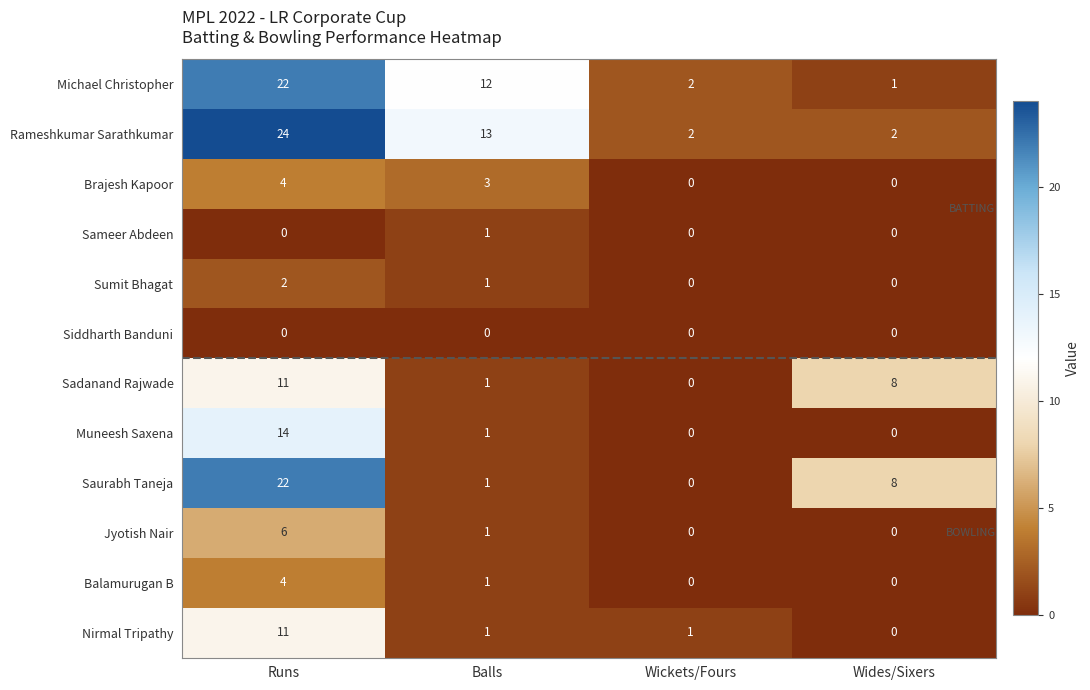

The value of Saurabh Taneja at Wickets/Fours is -12. True or false?

False